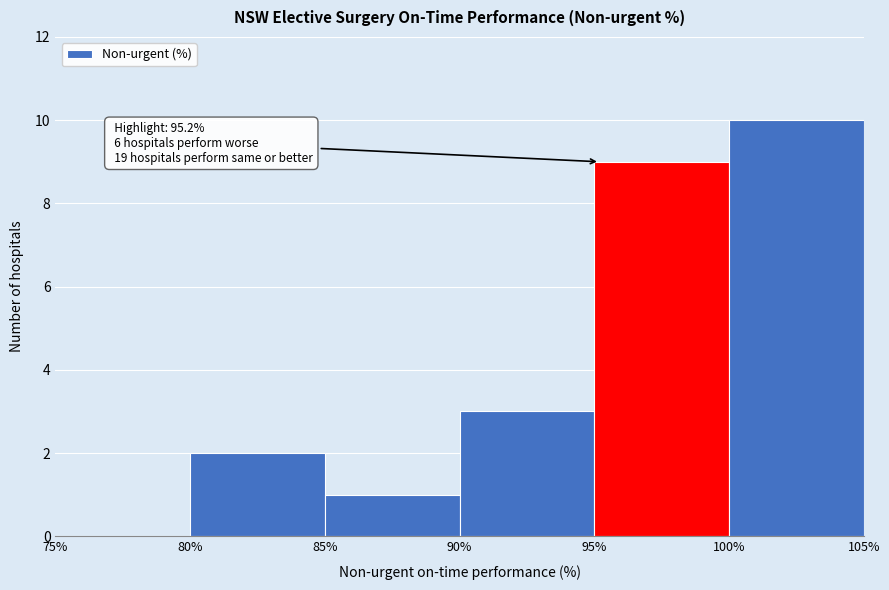

Which range on the x-axis has the tallest bar?

100% to 105%